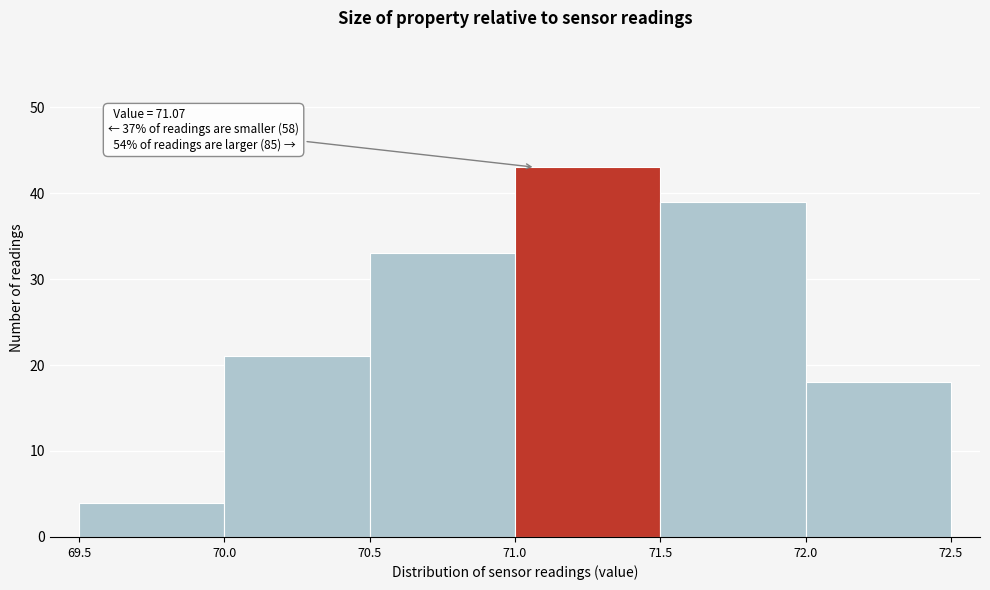

Over which range of the x-axis is the bar tallest?

71.0 to 71.5